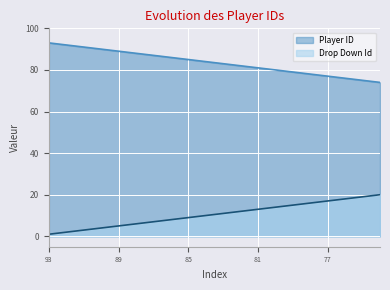

True or false: Drop Down Id and Player ID cross at least once.

False